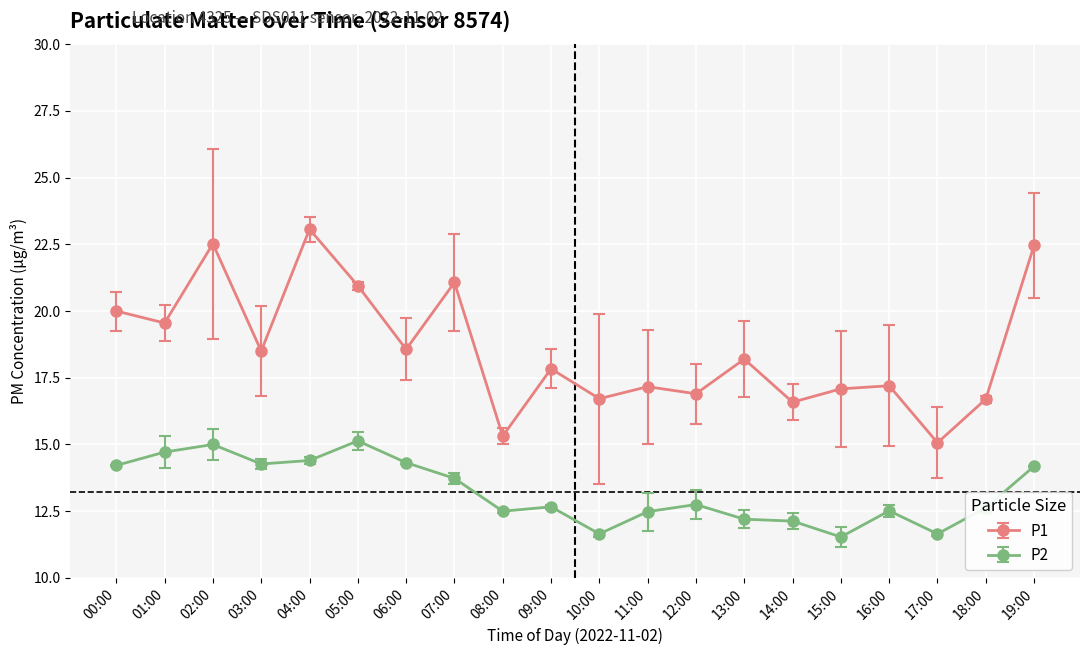

True or false: P1 and P2 intersect in this chart.

False